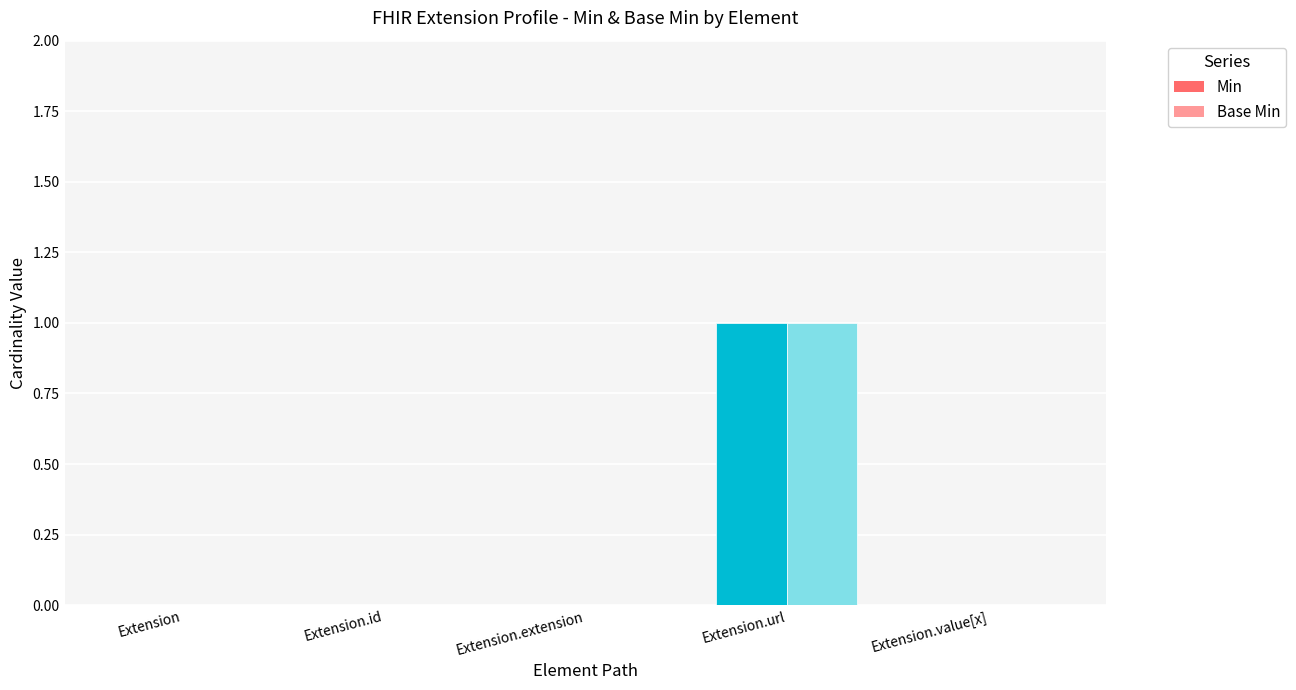

At how many categories does at least one series exceed 0?

1